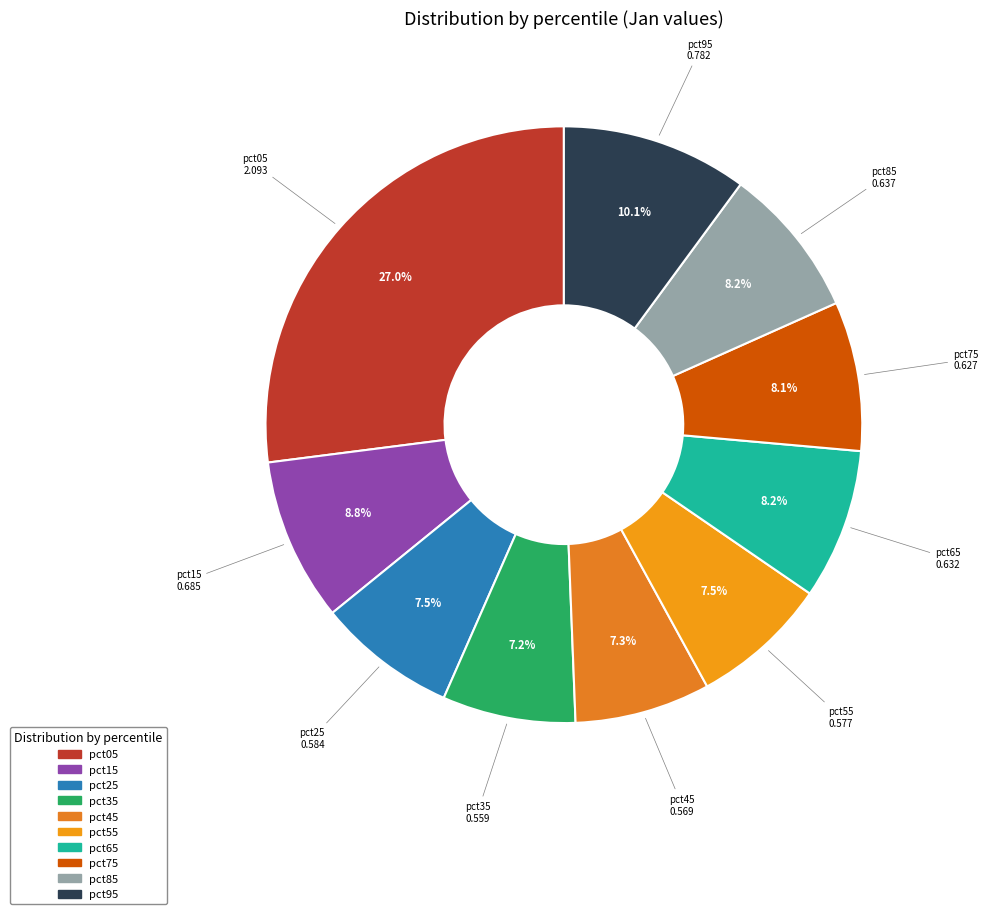

To the nearest percent, what is the difference between the pct05 and pct95 slice percentages?

17%